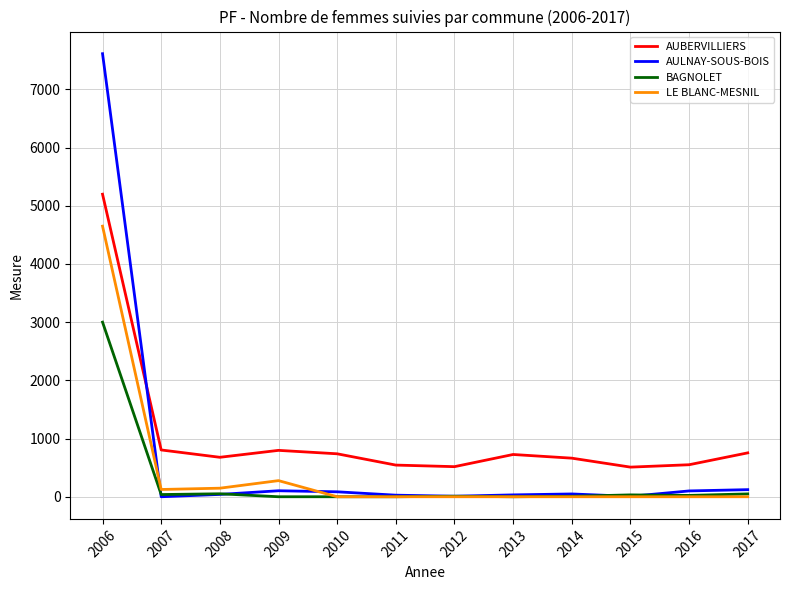

What is the sum of all AUBERVILLIERS values?

12478